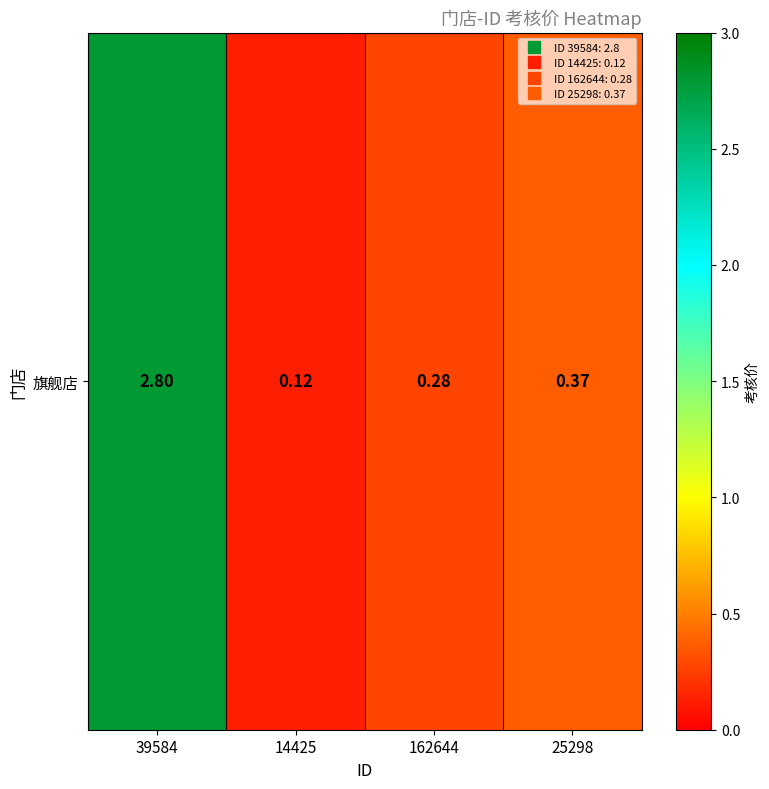

The value at 25298 is 0.4. True or false?

True